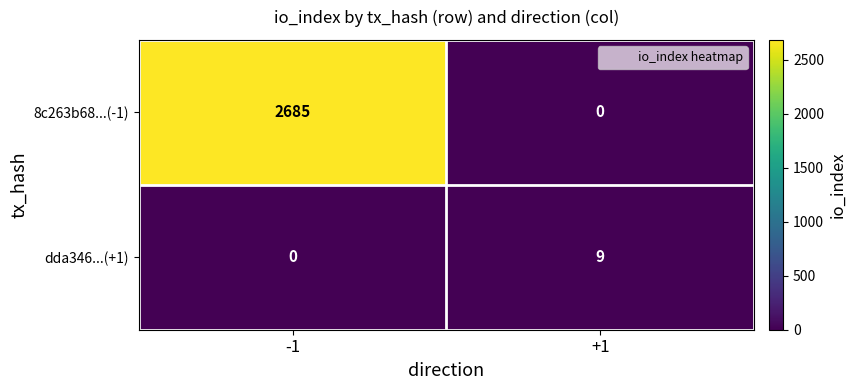

Reading left to right, list all the values displayed in this chart.

8c263b68...(-1): -1=2685	+1=0
dda346...(+1): -1=0	+1=9